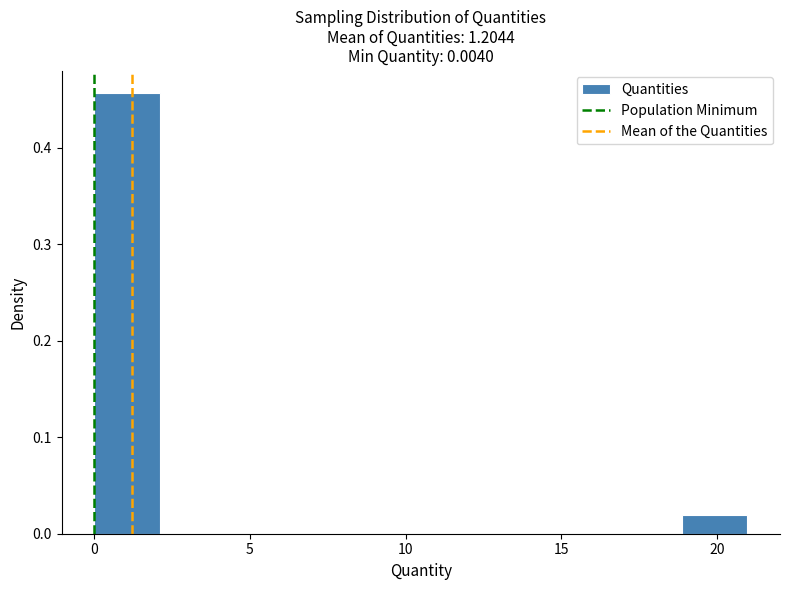

Reading left to right, list every bar in this chart as the range it spans on the x-axis followed by its height. Neither the bar edges nor the heights are printed on the chart, so give them approximately, as read against the axes.

0.0 to 2.0: 0.46
2.0 to 4.0: 0
4.0 to 6.5: 0
6.5 to 8.5: 0
8.5 to 10.5: 0
10.5 to 12.5: 0
12.5 to 14.5: 0
14.5 to 17.0: 0
17.0 to 19.0: 0
19.0 to 21.0: 0.02